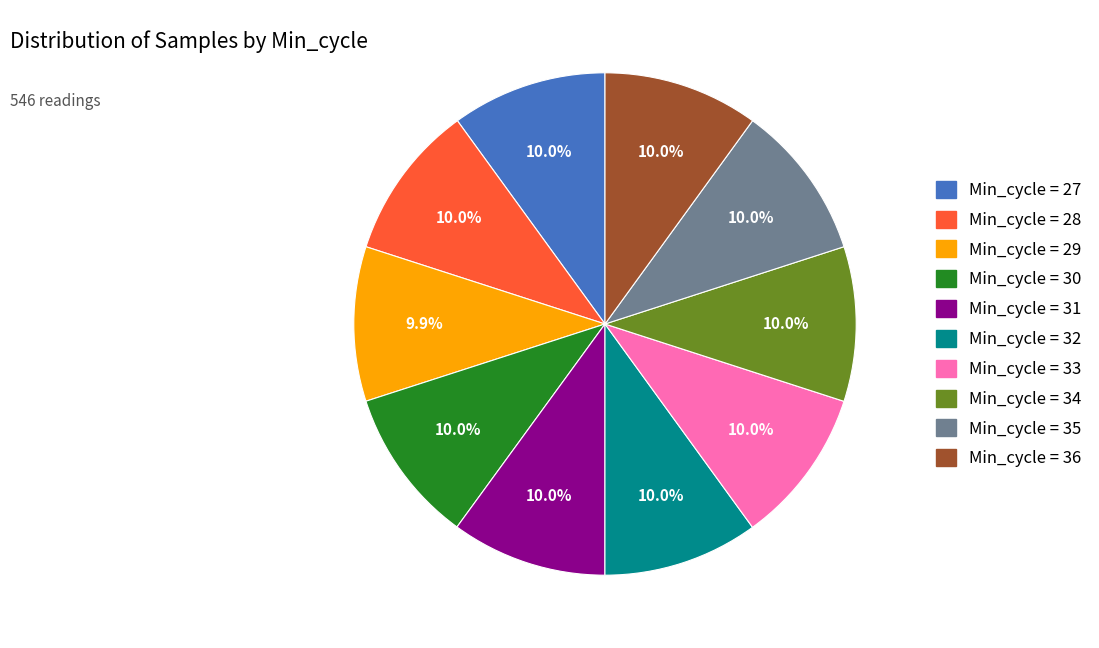

Is there a majority slice in this chart?

No